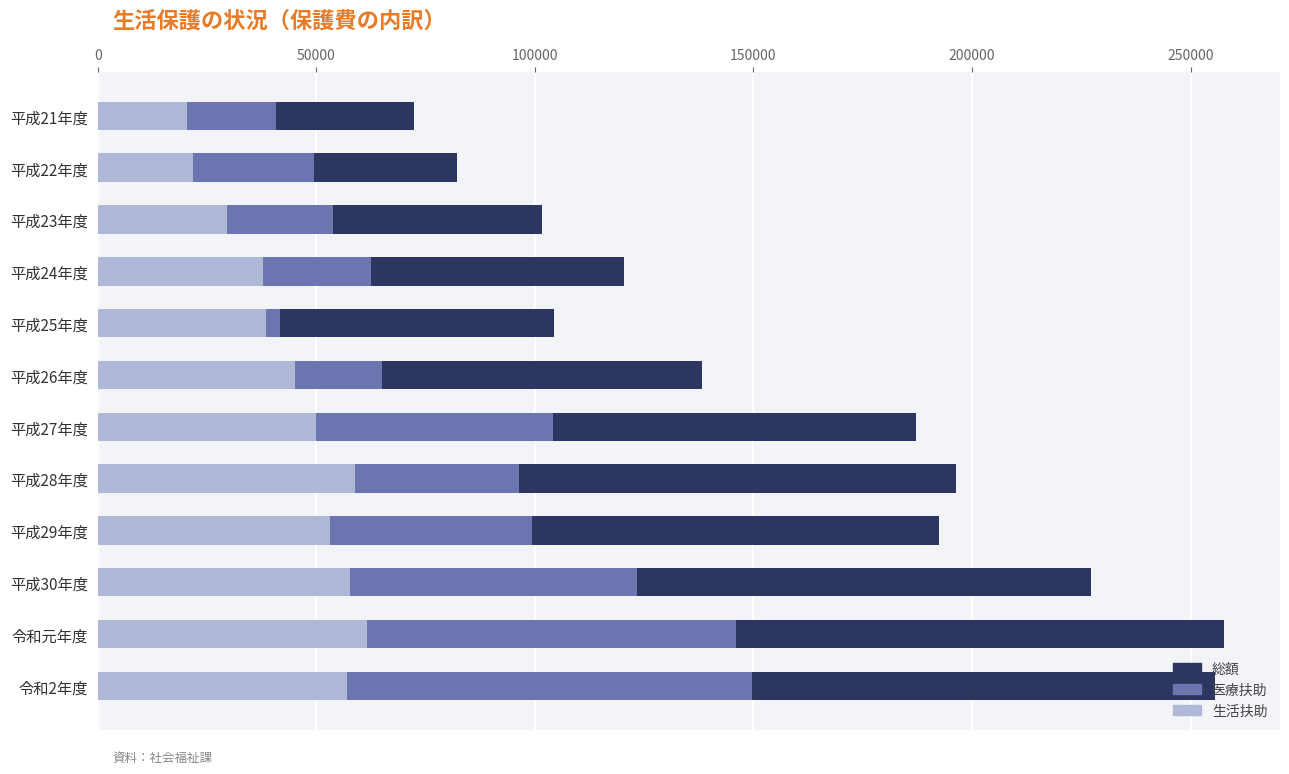

True or false: 生活扶助 has a value of 9465 at 平成22年度.

False